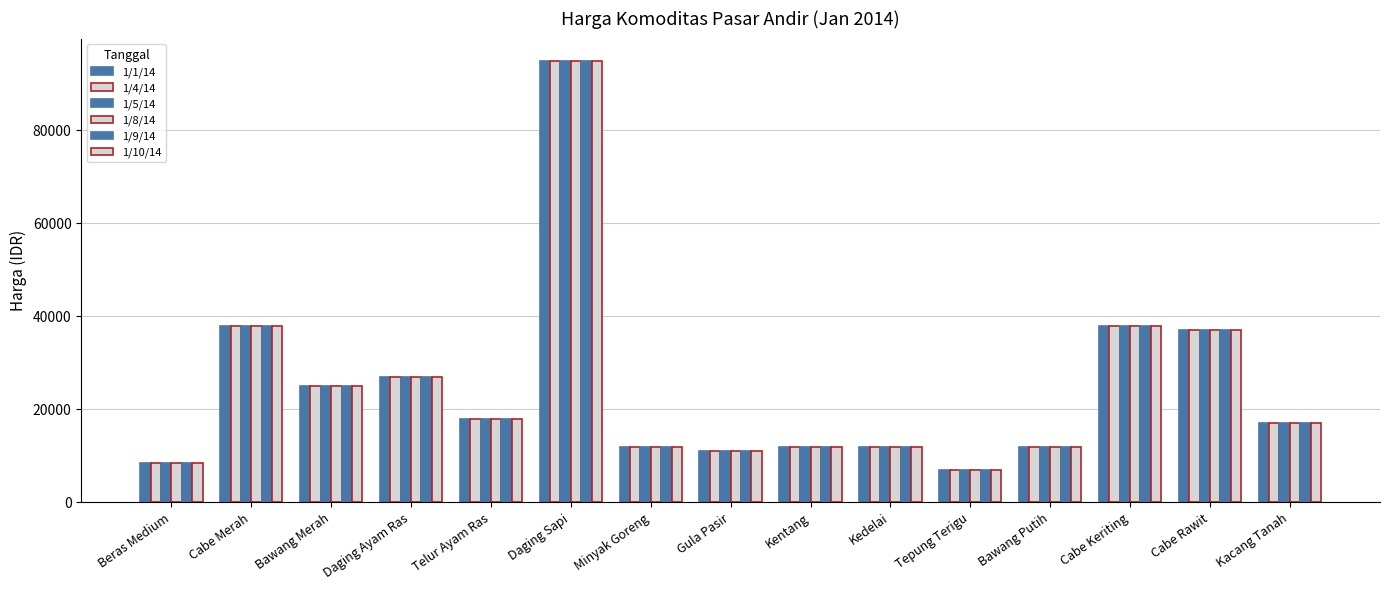

Rank the categories by 1/9/14 value from lowest to highest.

Tepung Terigu, Beras Medium, Gula Pasir, Minyak Goreng, Kentang, Kedelai, Bawang Putih, Kacang Tanah, Telur Ayam Ras, Bawang Merah, Daging Ayam Ras, Cabe Rawit, Cabe Merah, Cabe Keriting, Daging Sapi